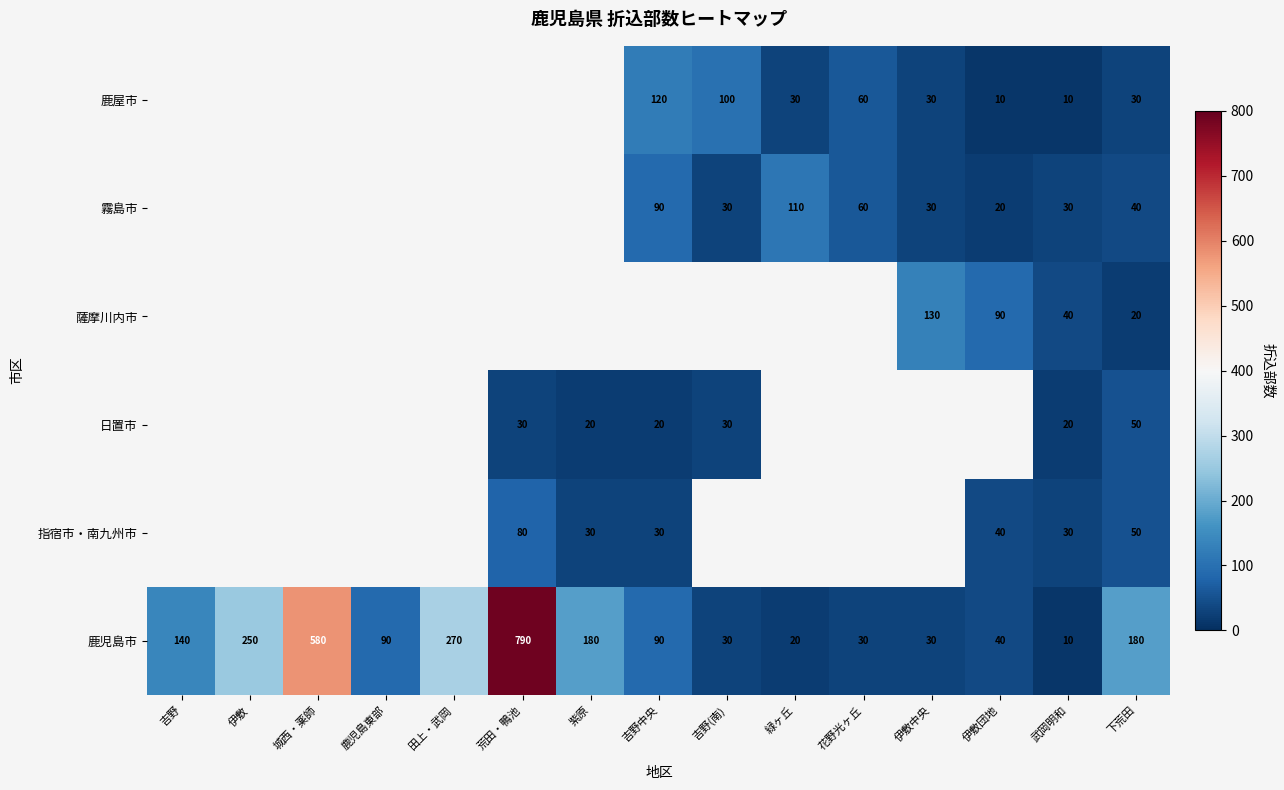

True or false: 指宿市・南九州市 has a value of 40 at 紫原.

False